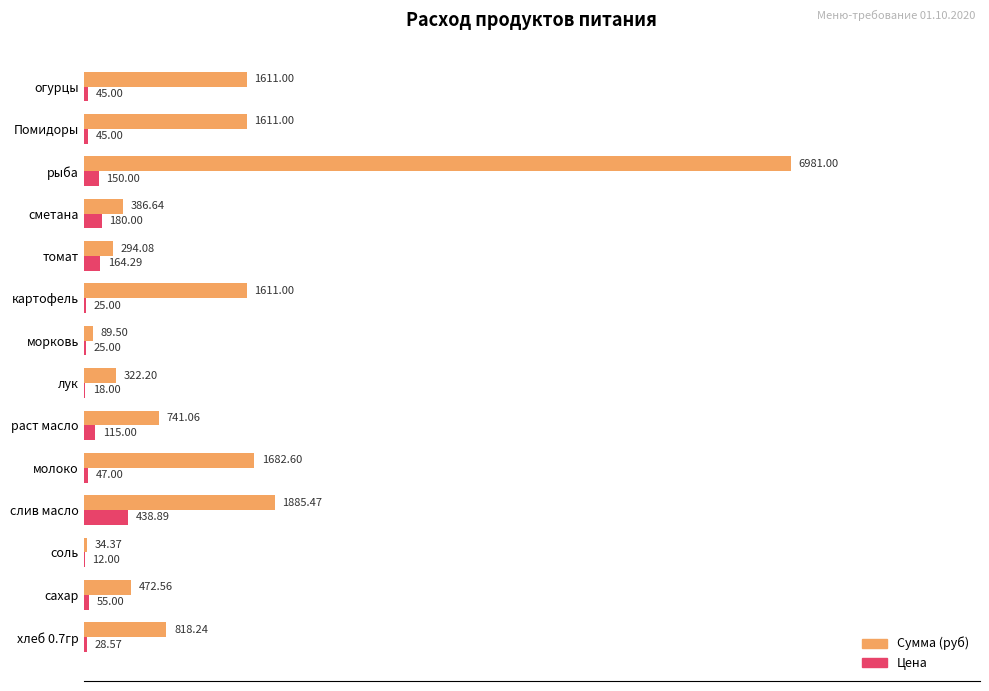

What is the greatest value displayed?

6981.0